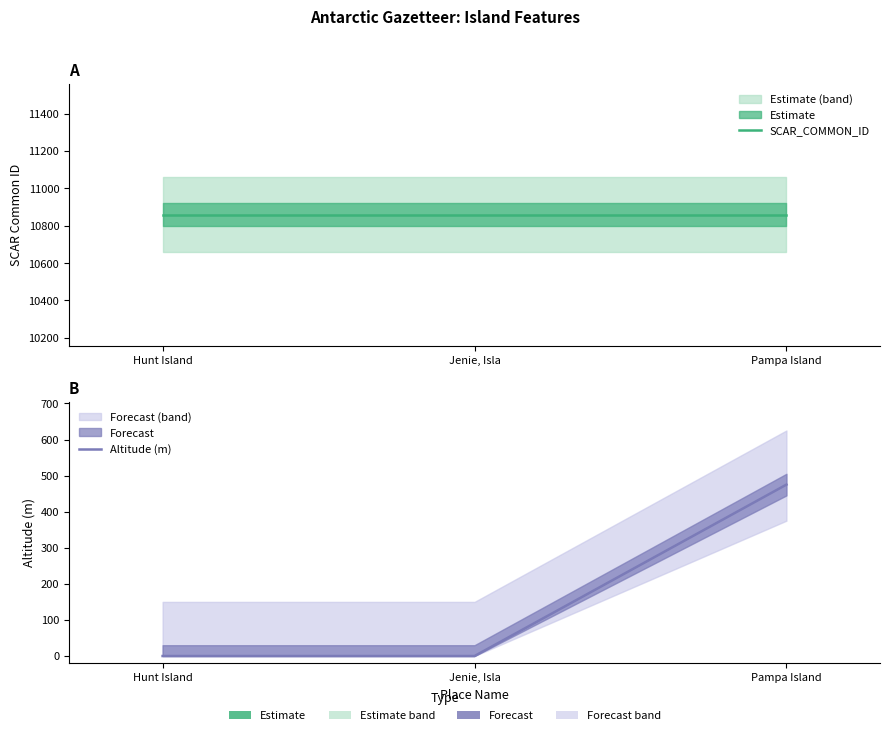

What is the sum of all SCAR_COMMON_ID values?

32577